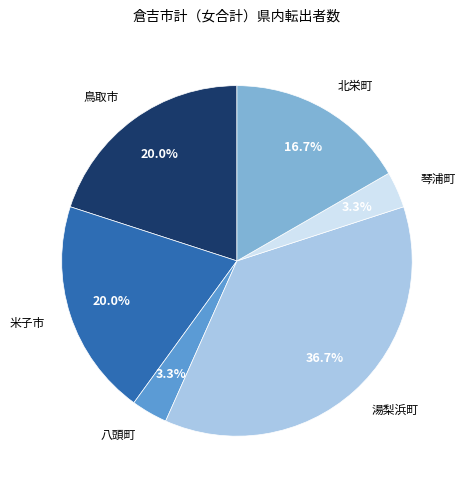

To the nearest percent, what is the average slice percentage?

17%